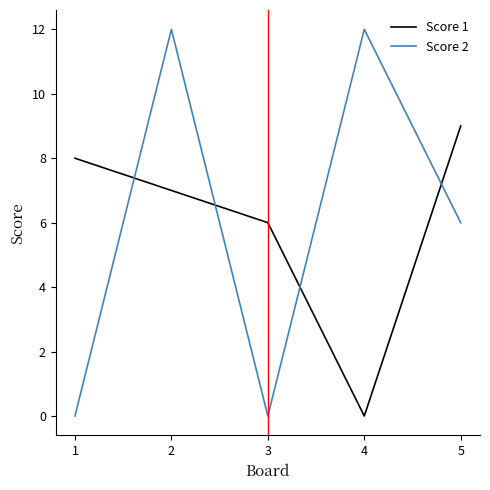

At which label is Score 2 closest to 6?

5